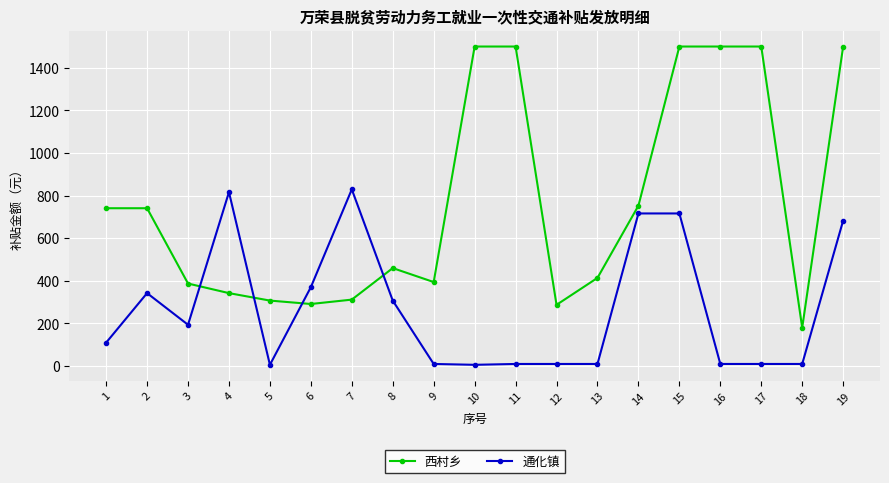

Which series has the largest range (max minus min)?

西村乡